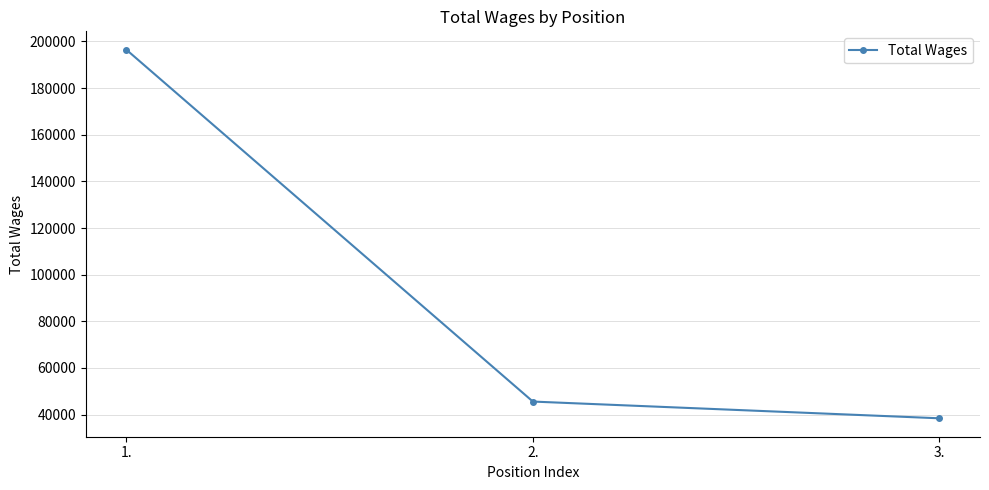

What is the average value?

93472